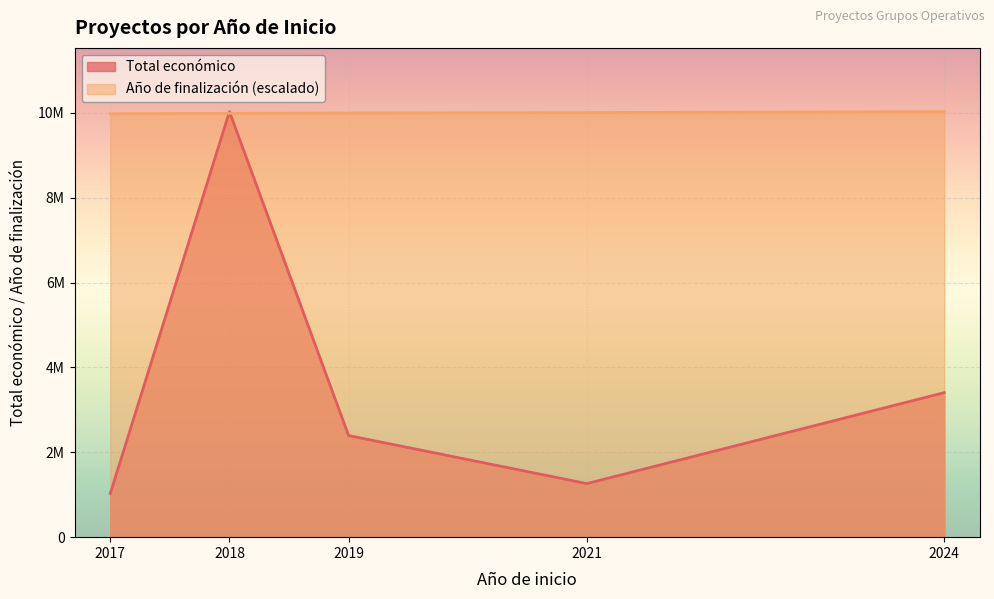

Which series changed the most between 2018 and 2018?

Total económico